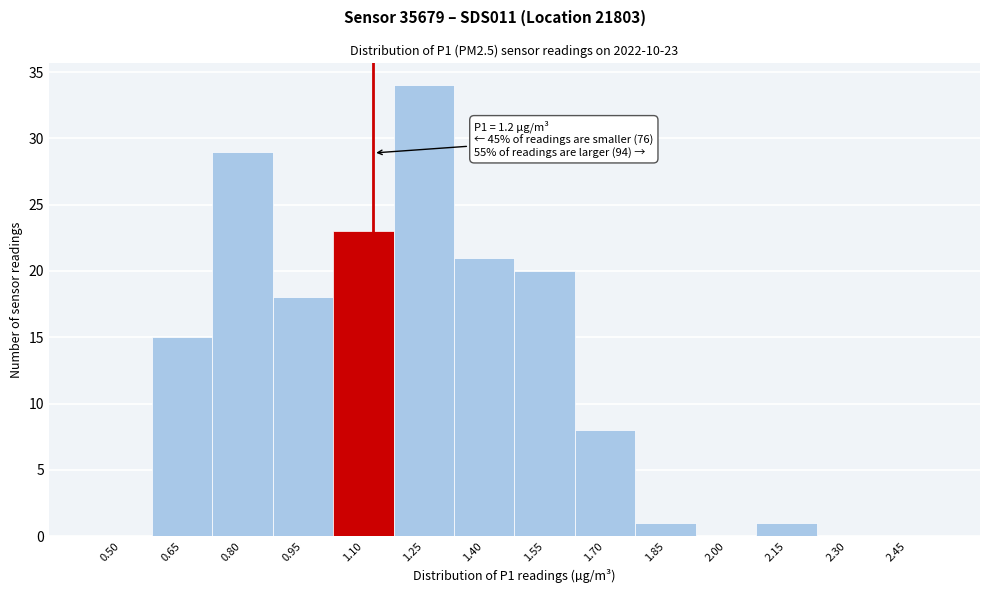

Reading left to right, transcribe all the data shown in this chart.

0.50=0	0.65=15	0.80=29	0.95=18	1.10=23	1.25=34	1.40=21	1.55=20	1.70=8	1.85=1	2.00=0	2.15=1	2.30=0	2.45=0